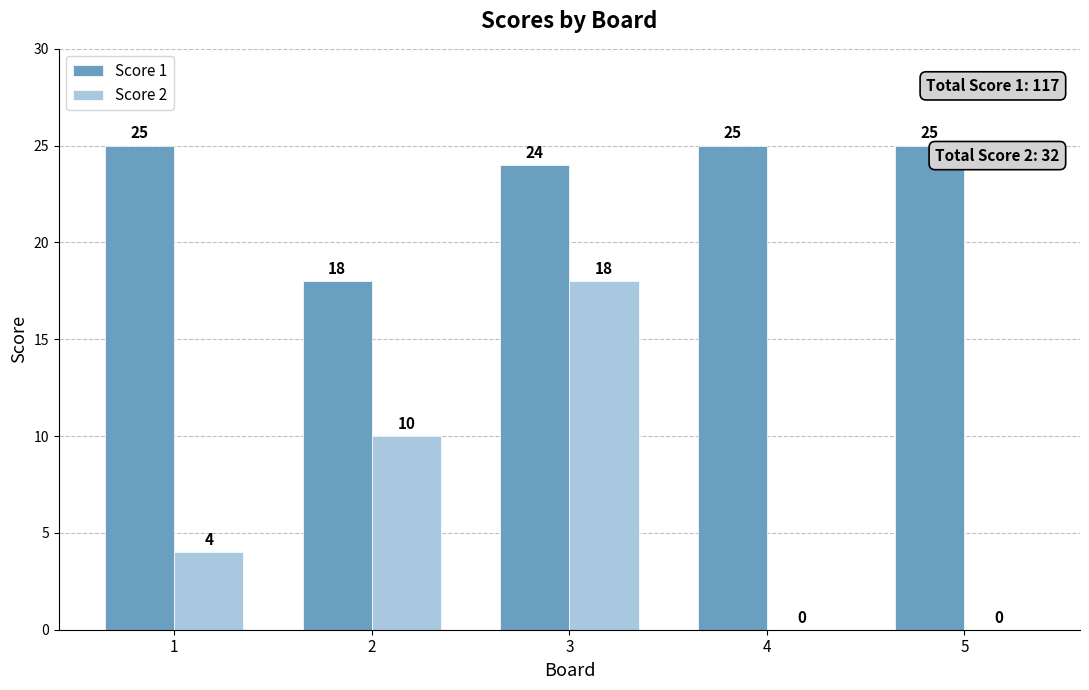

Is the value of Score 2 at 1 greater than the value of Score 1 at 5?

No